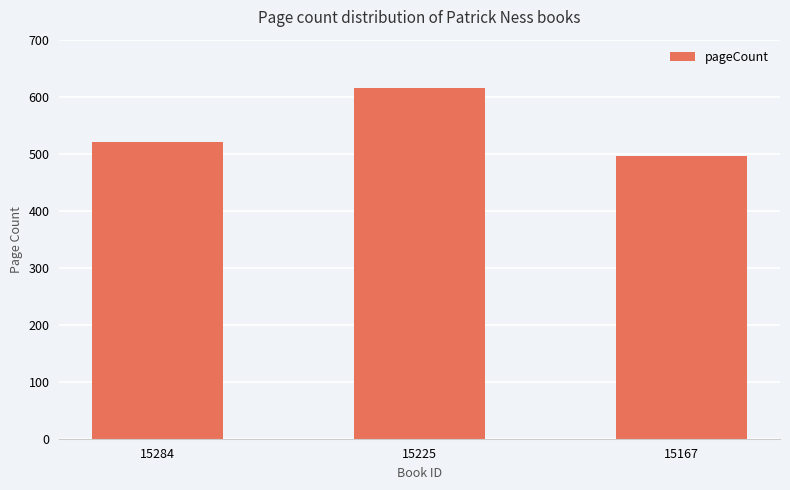

What is the sum of the values at 15167 and 15284?

1016